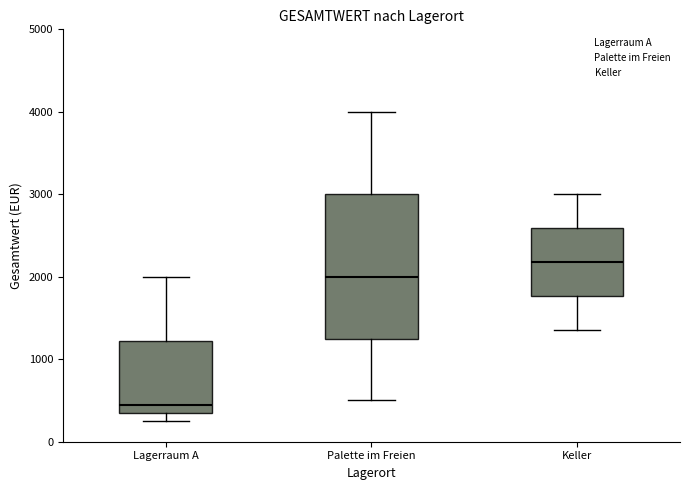

Reading left to right, read every box against the y-axis: the position of its median line, the range the box covers, and the ends of its whiskers. The values are not printed on the chart, so give them approximately, as read against the axis.

Lagerraum A: median 500, box 400 to 1200, whiskers 300 to 2000
Palette im Freien: median 2000, box 1300 to 3000, whiskers 500 to 4000
Keller: median 2200, box 1800 to 2600, whiskers 1400 to 3000